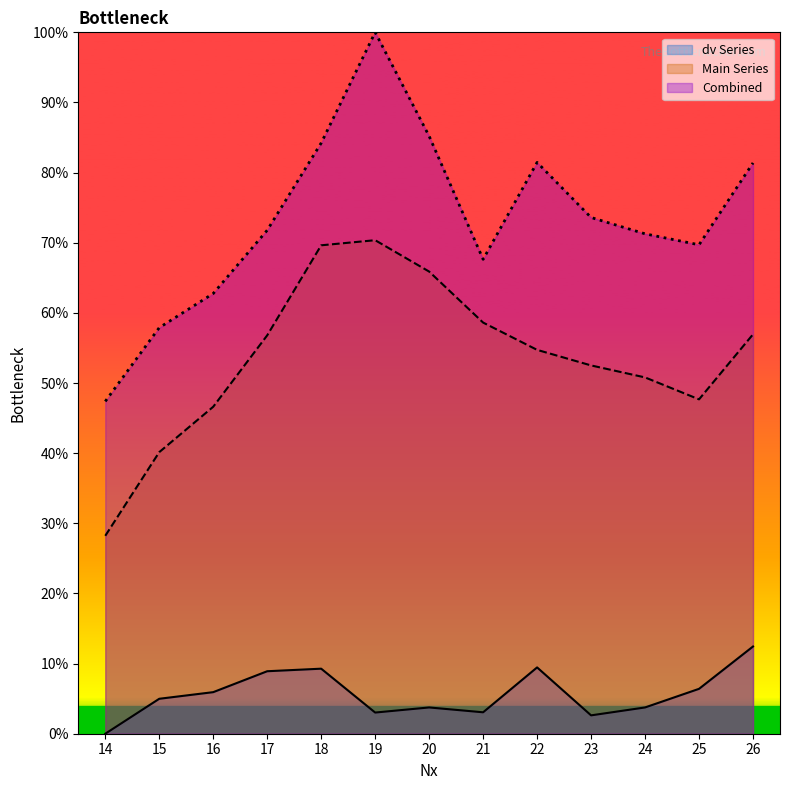

List the labels in order of dv Series value, largest first.

26, 22, 18, 17, 25, 16, 15, 20, 24, 21, 19, 23, 14